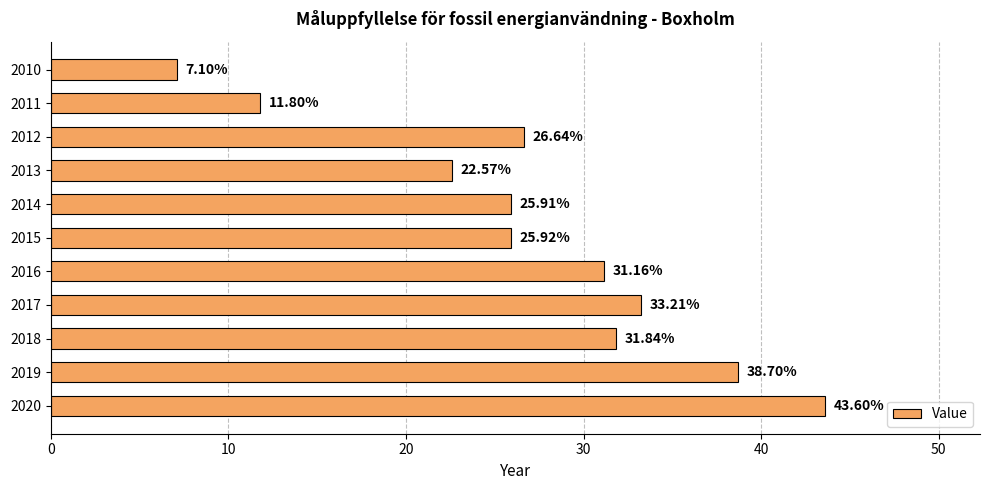

Rank the categories by value from lowest to highest.

2010, 2011, 2013, 2014, 2015, 2012, 2016, 2018, 2017, 2019, 2020